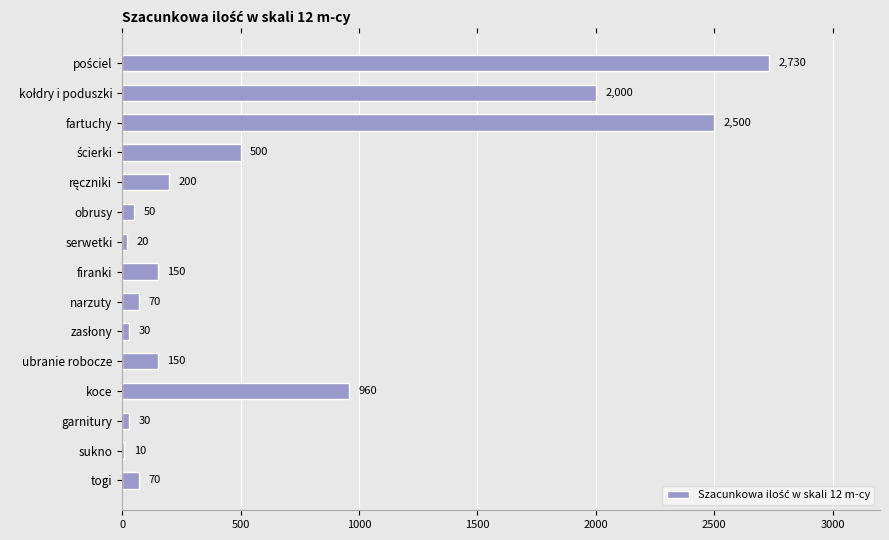

What is the minimum value shown in the chart?

10